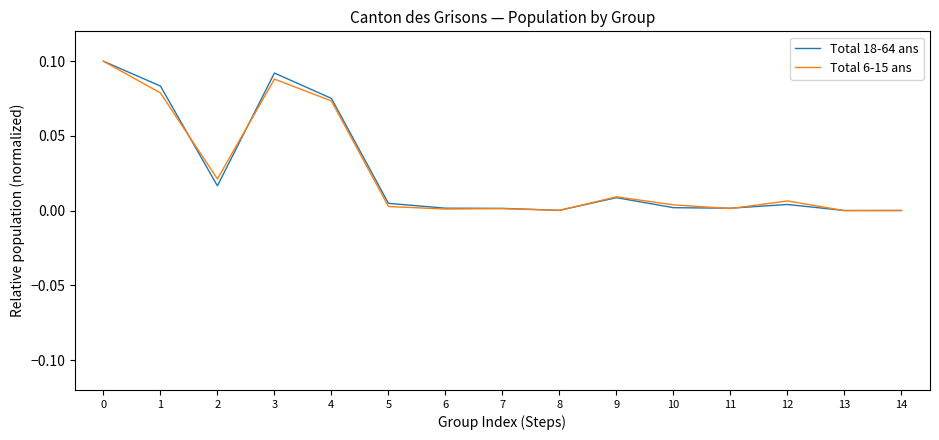

How many series are shown in this chart?

2